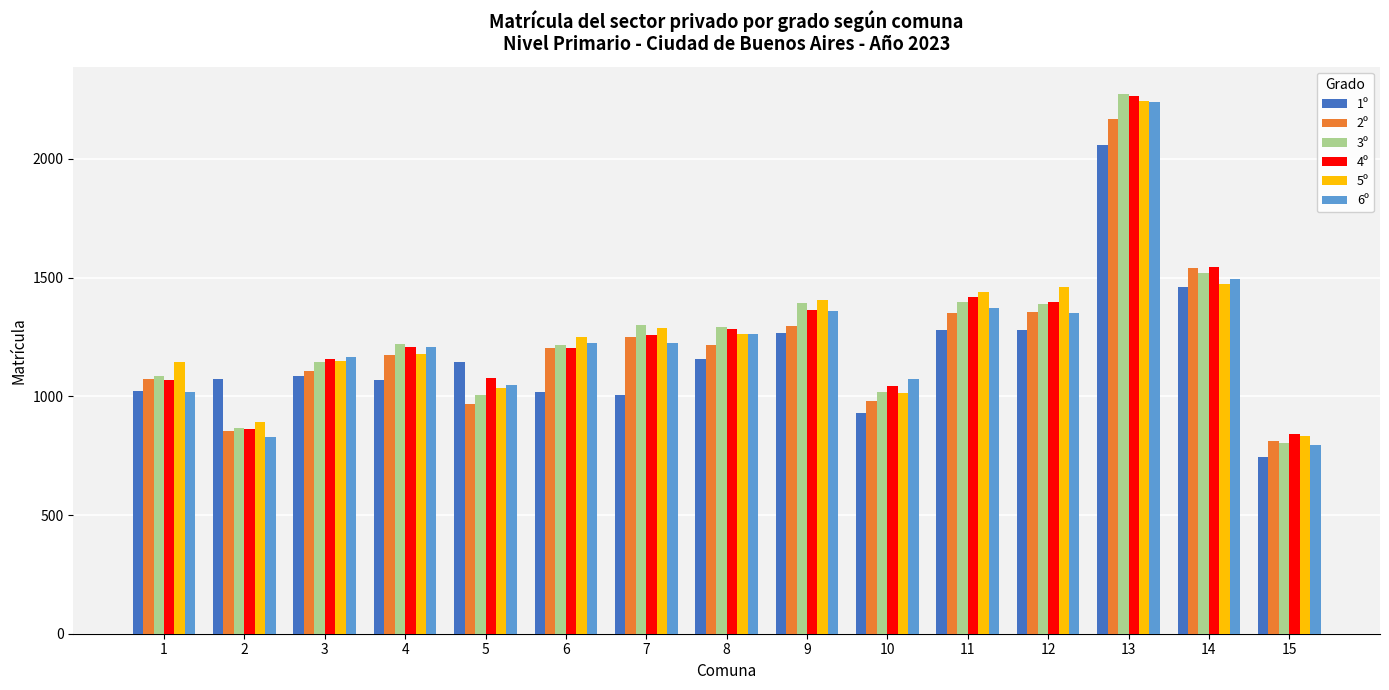

What value does the 3º series have at 9, to the nearest 10?

1400